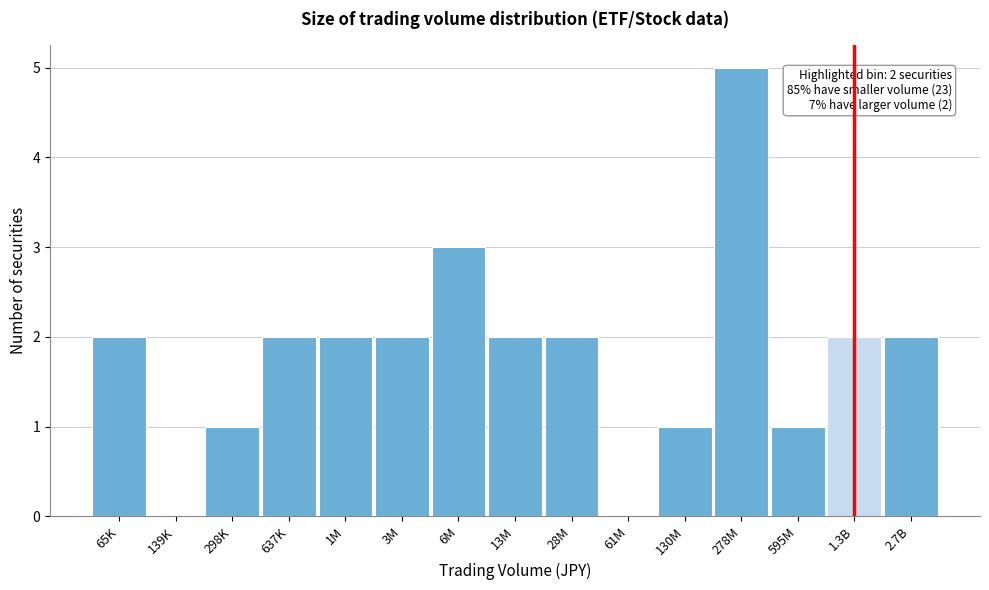

Reading right to left, extract all data points from this chart.

2.7B=2	1.3B=2	595M=1	278M=5	130M=1	61M=0	28M=2	13M=2	6M=3	3M=2	1M=2	637K=2	298K=1	139K=0	65K=2